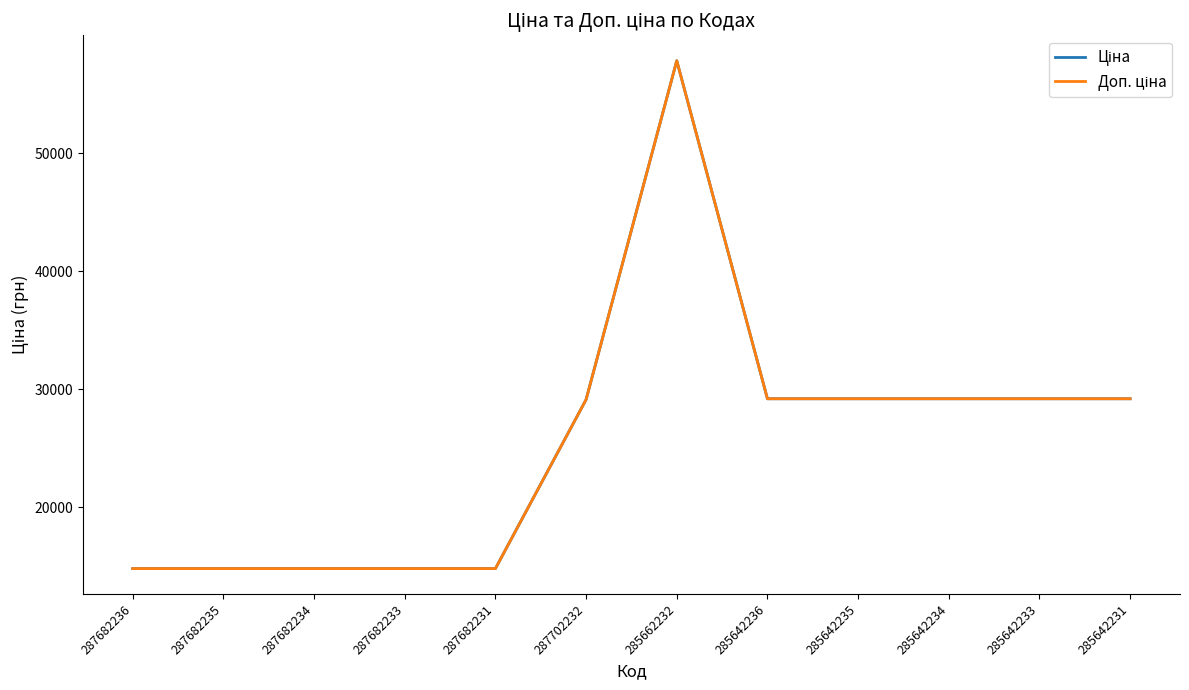

Does the chart display data point markers on the line(s)?

No